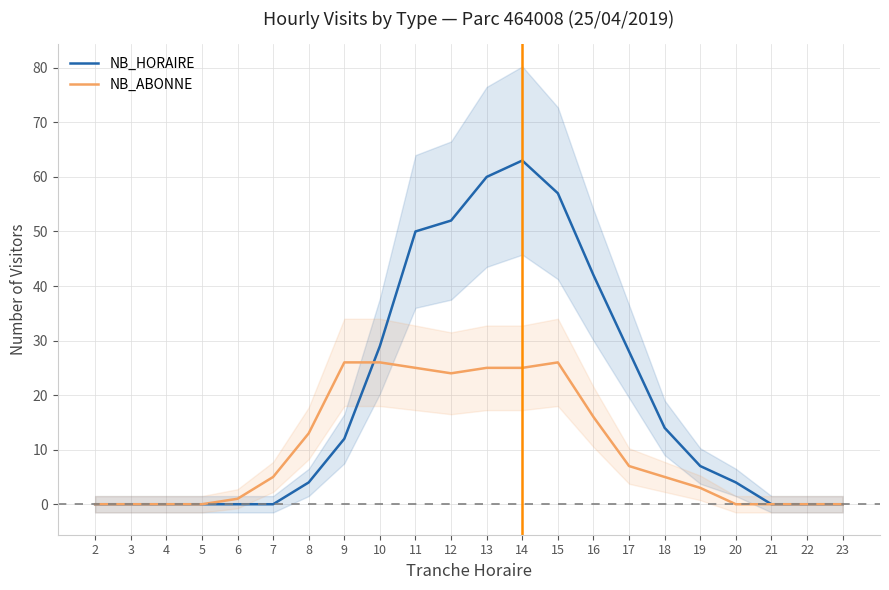

Between 6 and 9, which series saw the biggest shift?

NB_ABONNE